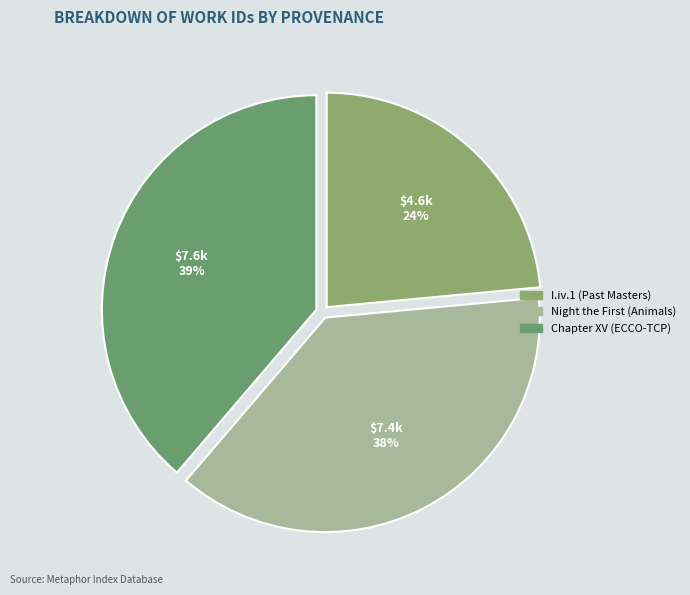

Which category has the biggest portion of the pie?

Chapter XV (ECCO-TCP)